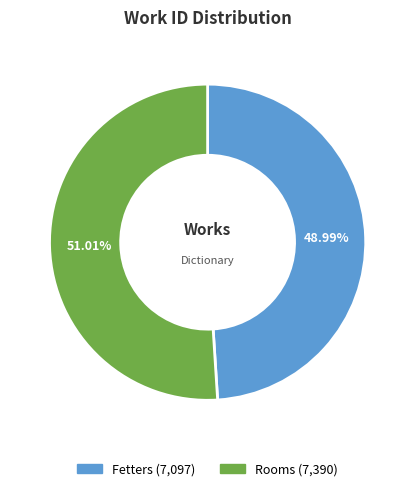

Which category accounts for the majority?

Rooms